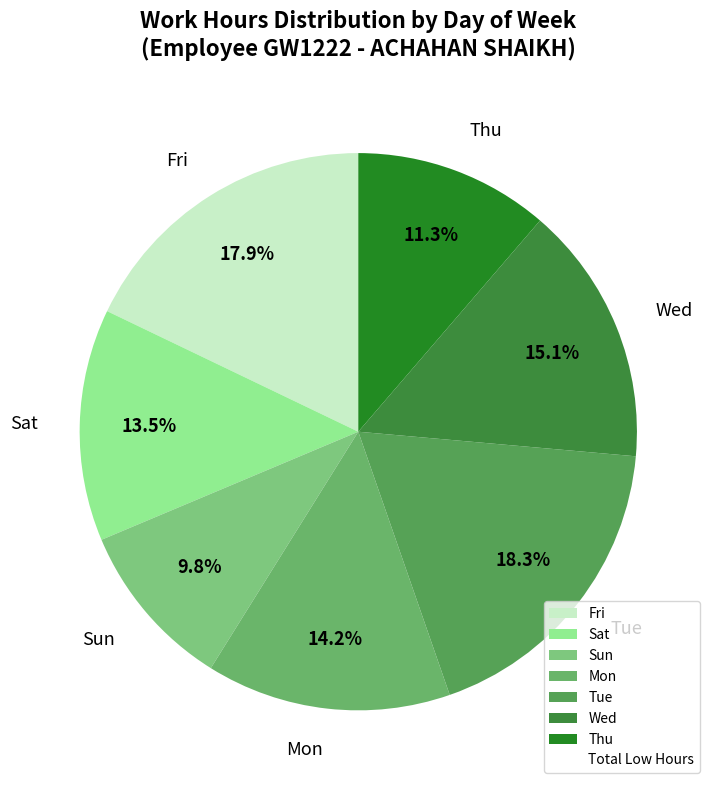

Which has a higher value, Wed or Sun?

Wed